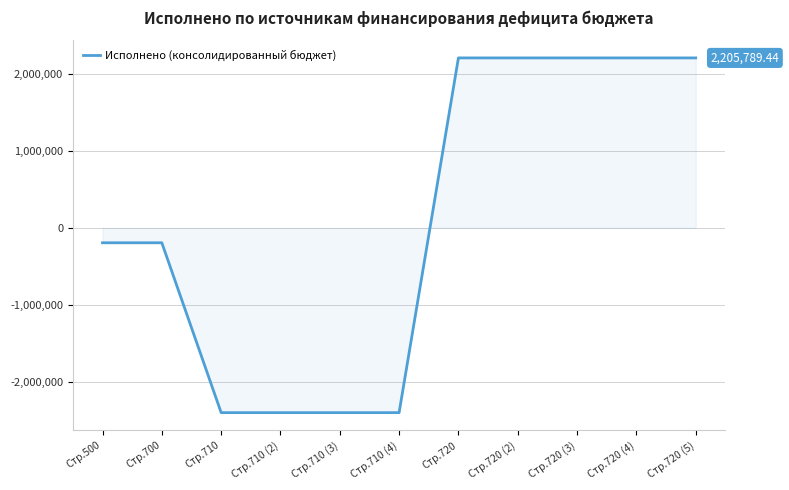

Read the value at Стр.720 (4).

2205789.4